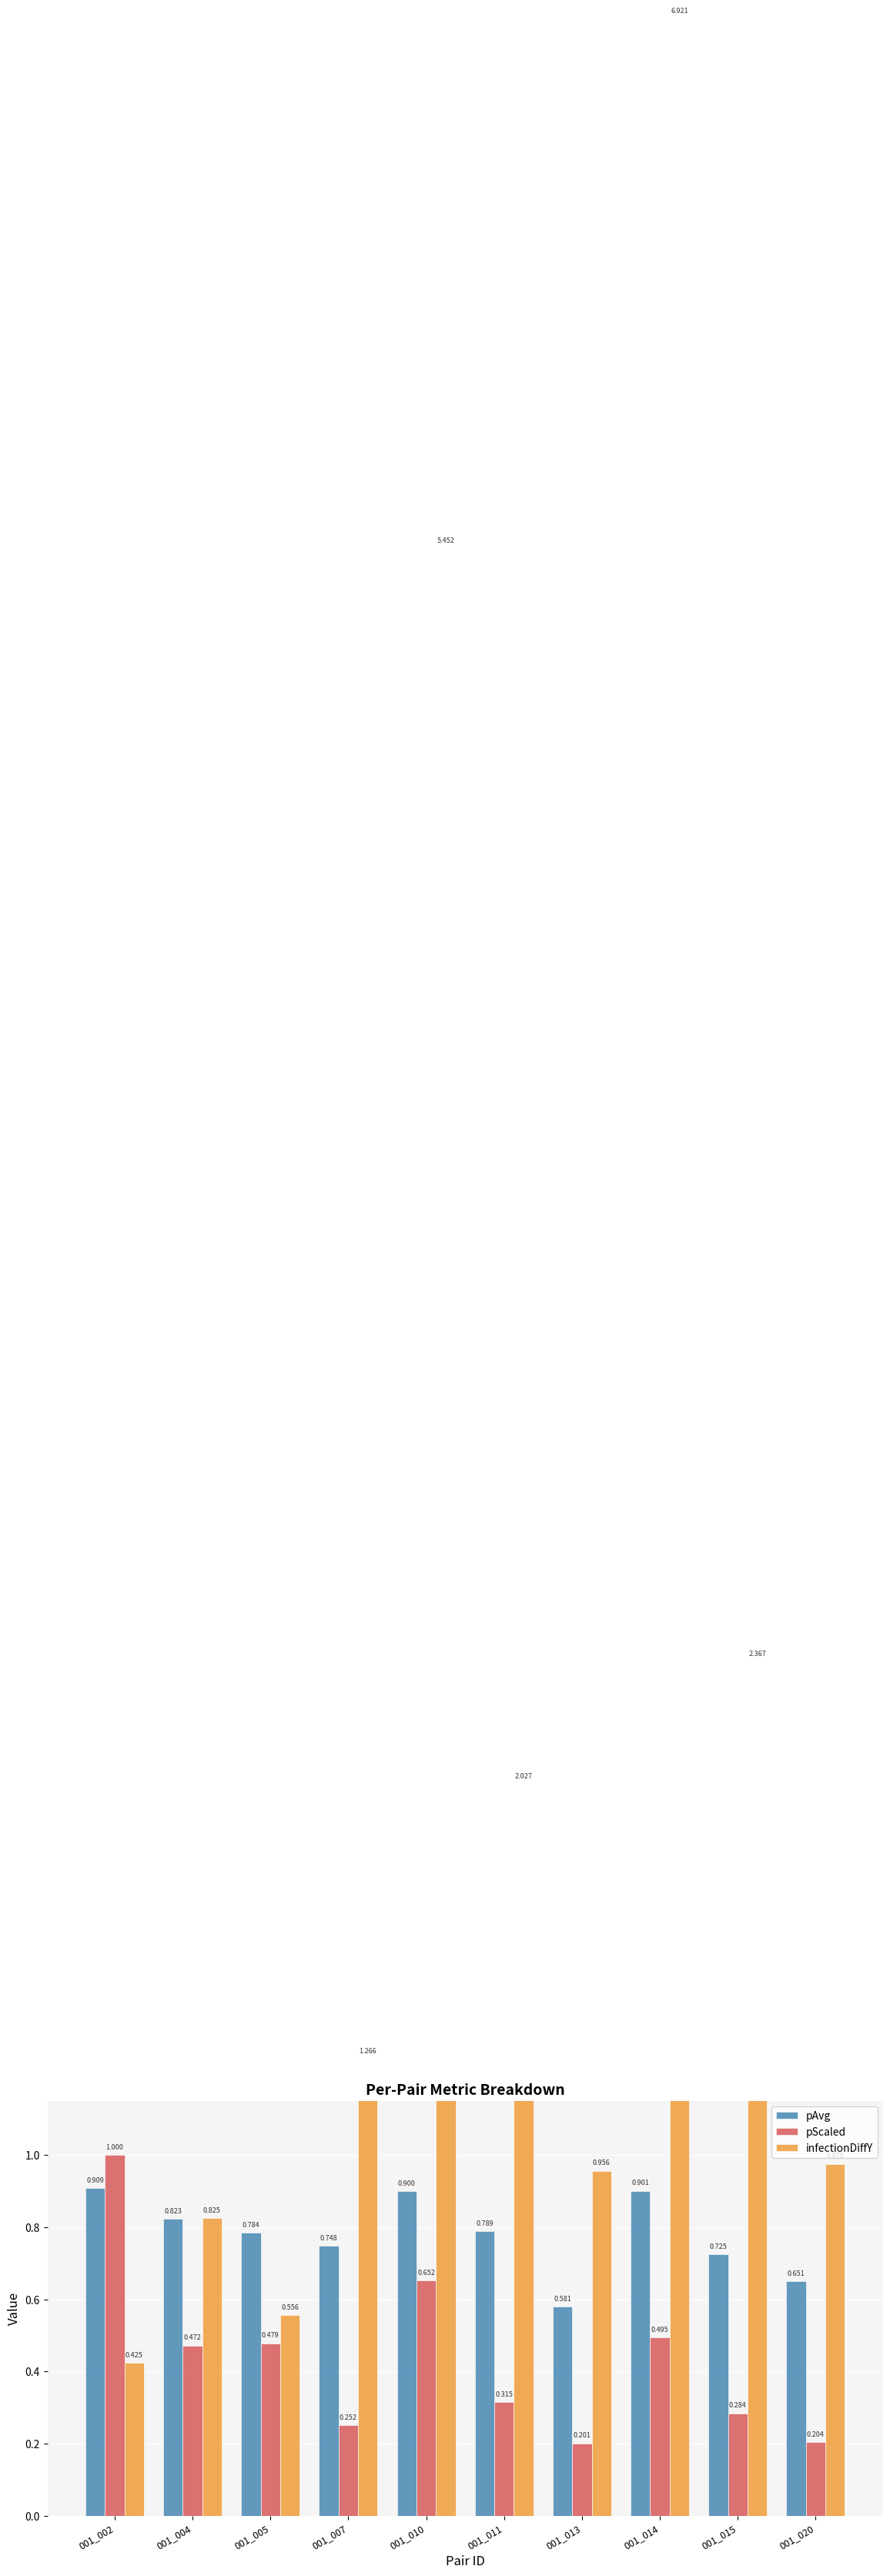

What is the smallest value displayed?

0.2